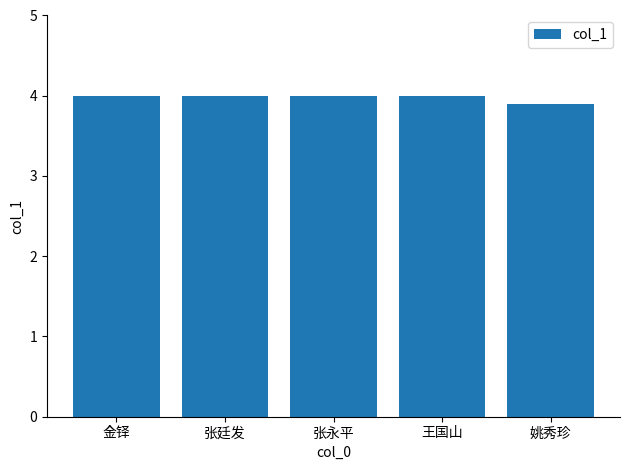

What value does the data have at 王国山?

4.0